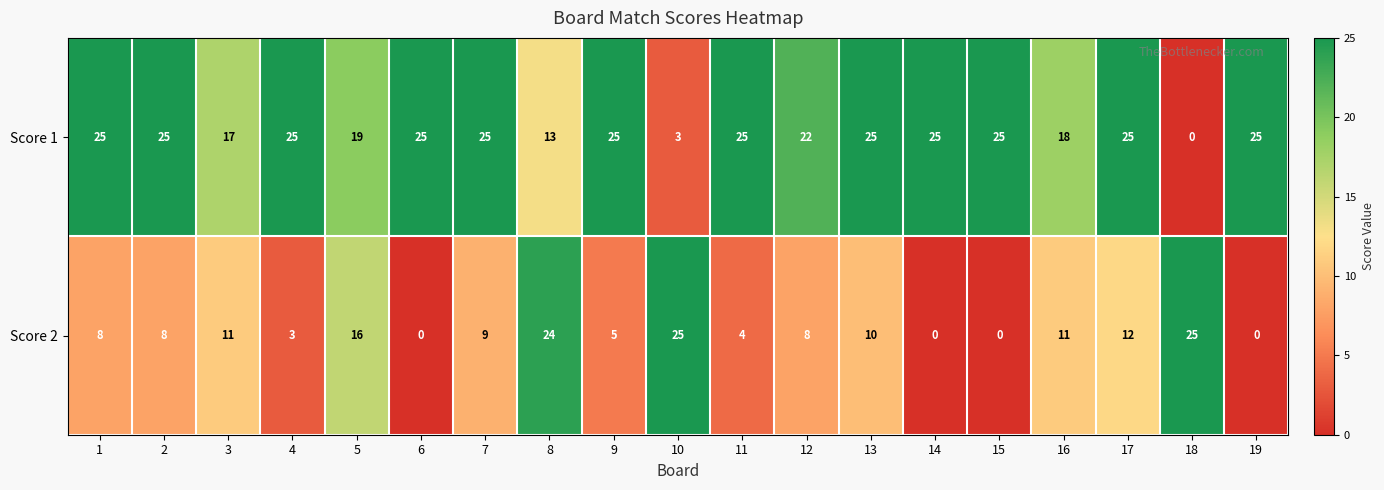

How many series are shown in this chart?

2